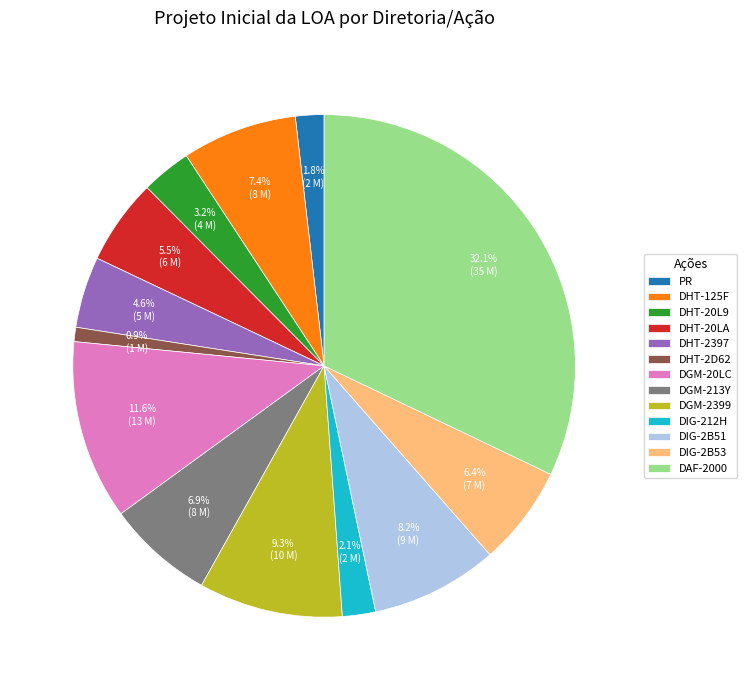

To the nearest percent, what is the combined percentage of DIG-2B53 and DIG-2B51?

15%